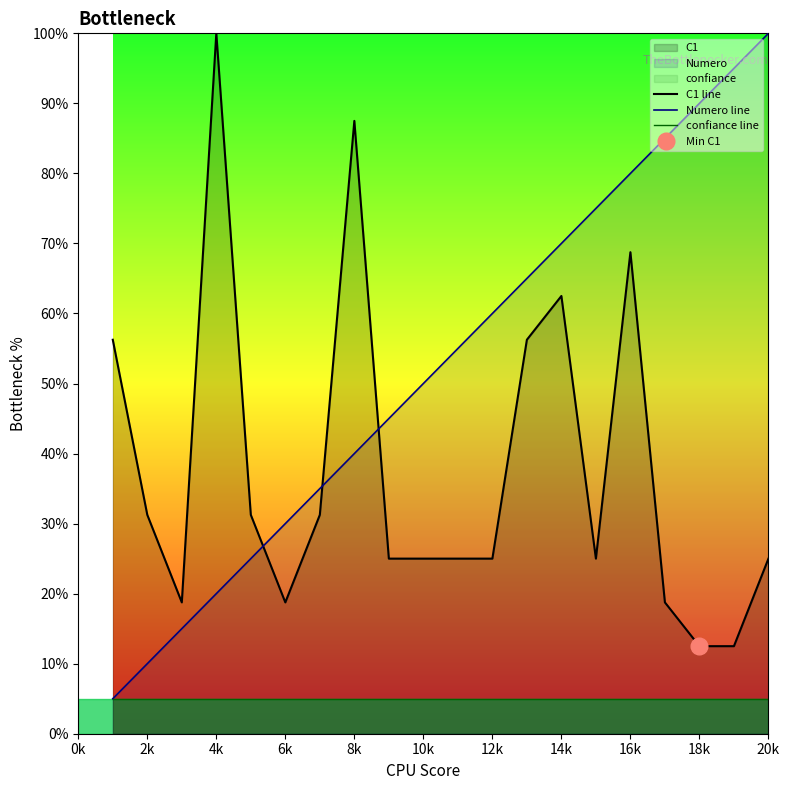

Reading right to left, list all the values displayed in this chart.

C1 line: 25.0	12.5	12.5	18.8	68.8	25.0	62.5	56.2	25.0	25.0	25.0	25.0	87.5	31.2	18.8	31.2	100.0	18.8	31.2	56.2
Numero line: 100.0	95.0	90.0	85.0	80.0	75.0	70.0	65.0	60.0	55.0	50.0	45.0	40.0	35.0	30.0	25.0	20.0	15.0	10.0	5.0
confiance line: 5.0	5.0	5.0	5.0	5.0	5.0	5.0	5.0	5.0	5.0	5.0	5.0	5.0	5.0	5.0	5.0	5.0	5.0	5.0	5.0